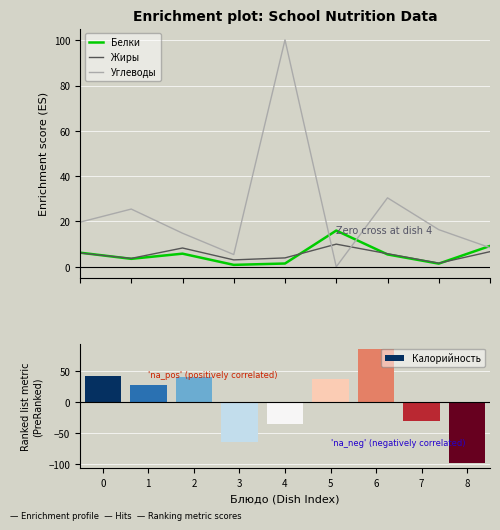

How many values in the Калорийность series are below 27?

4